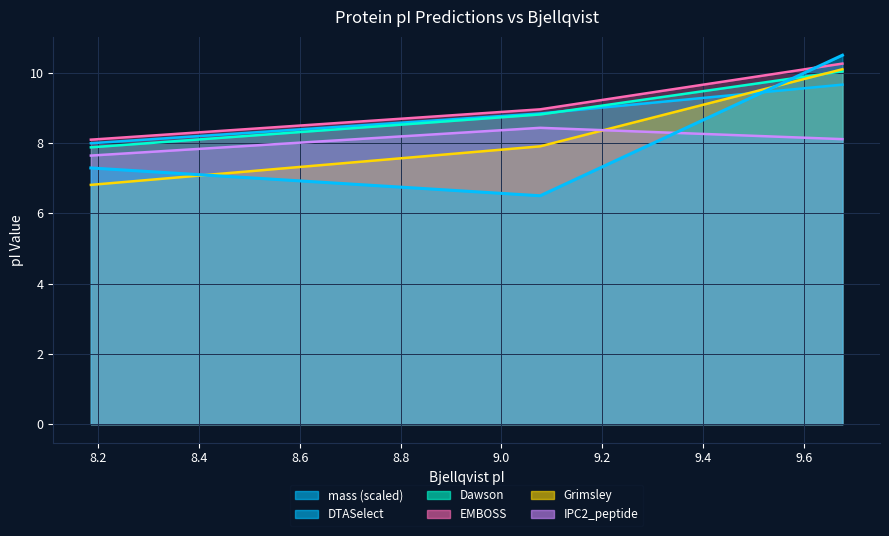

What are all the series names shown in the legend?

mass, DTASelect, Dawson, EMBOSS, Grimsley, IPC2_peptide